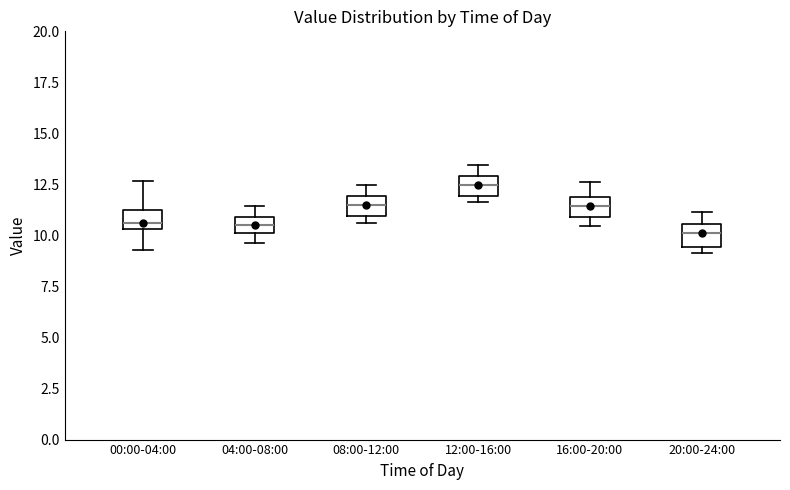

Where does the upper whisker of the box for 08:00-12:00 end on the y-axis? The values are not printed on the chart, so give them approximately, as read against the axis.

12.5